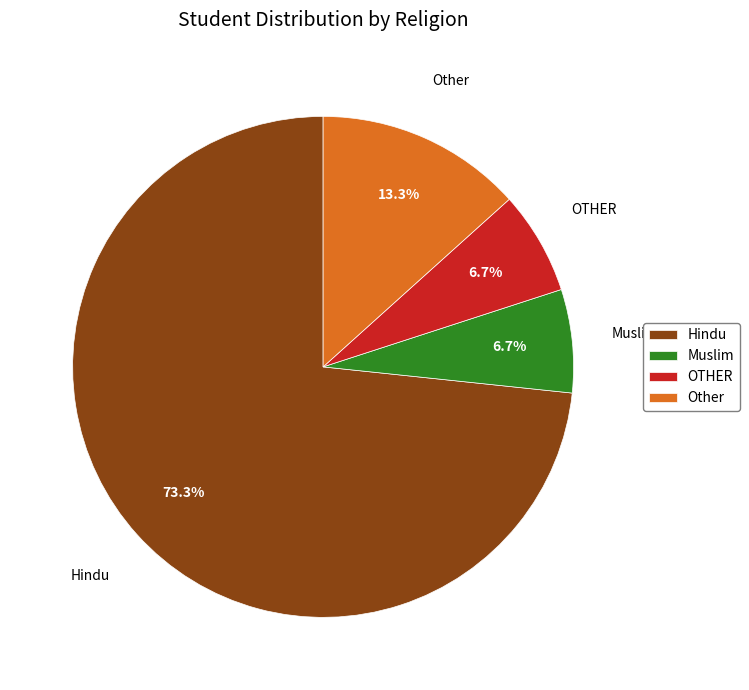

Does any single category account for the majority?

Yes